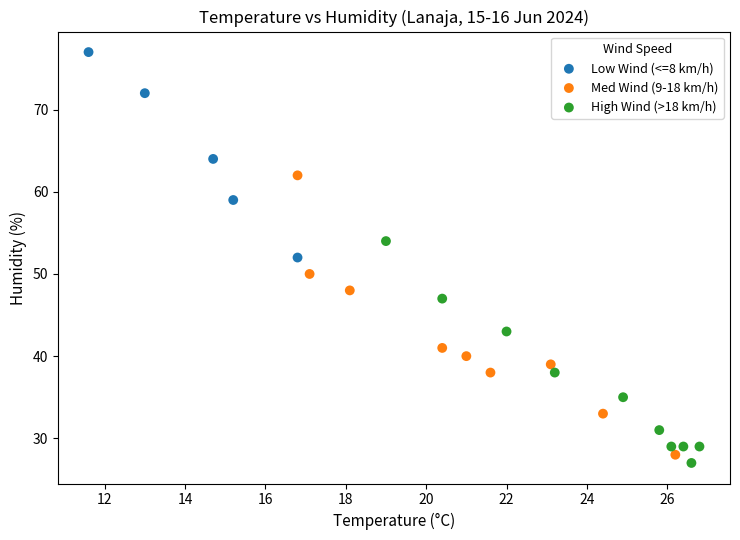

Which series contains the highest Y value?

Low Wind (<=8 km/h)